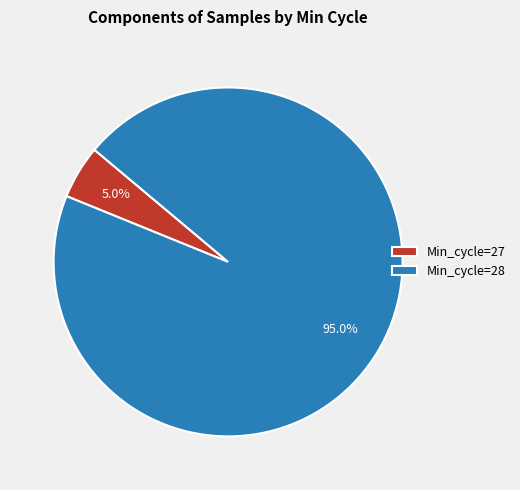

How many segments does this pie chart have?

2